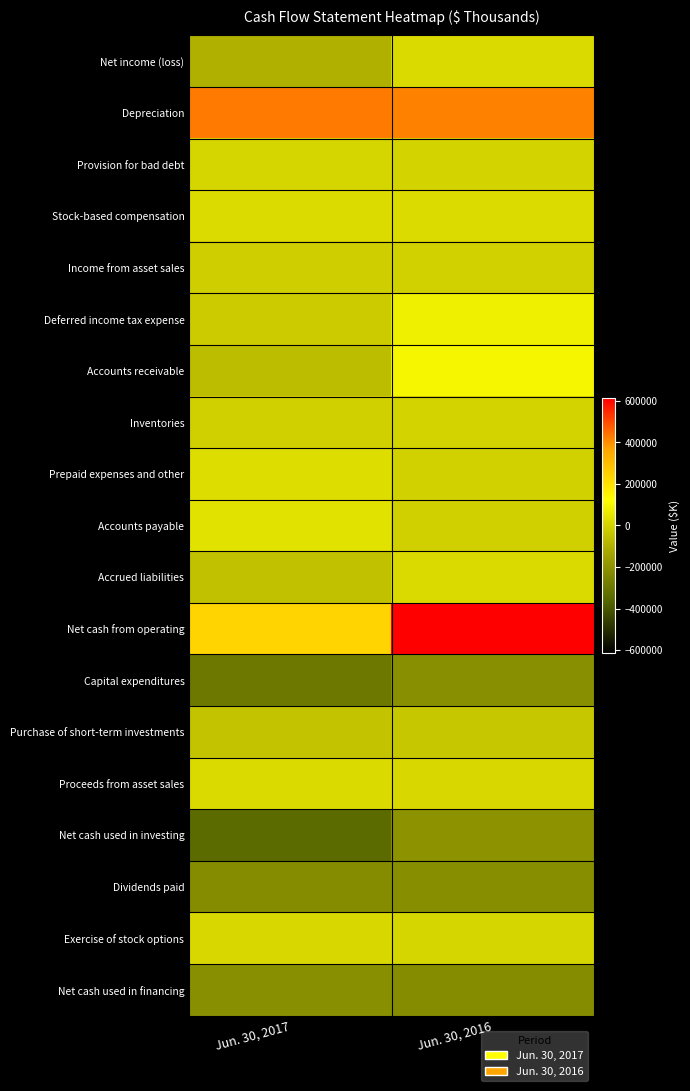

Rank the series at Jun. 30, 2016 from lowest to highest value.

Net cash used in financing, Dividends paid, Capital expenditures, Net cash used in investing, Purchase of short-term investments, Accounts payable, Income from asset sales, Prepaid expenses and other, Provision for bad debt, Inventories, Exercise of stock options, Proceeds from asset sales, Accrued liabilities, Net income (loss), Stock-based compensation, Deferred income tax expense, Accounts receivable, Depreciation, Net cash from operating